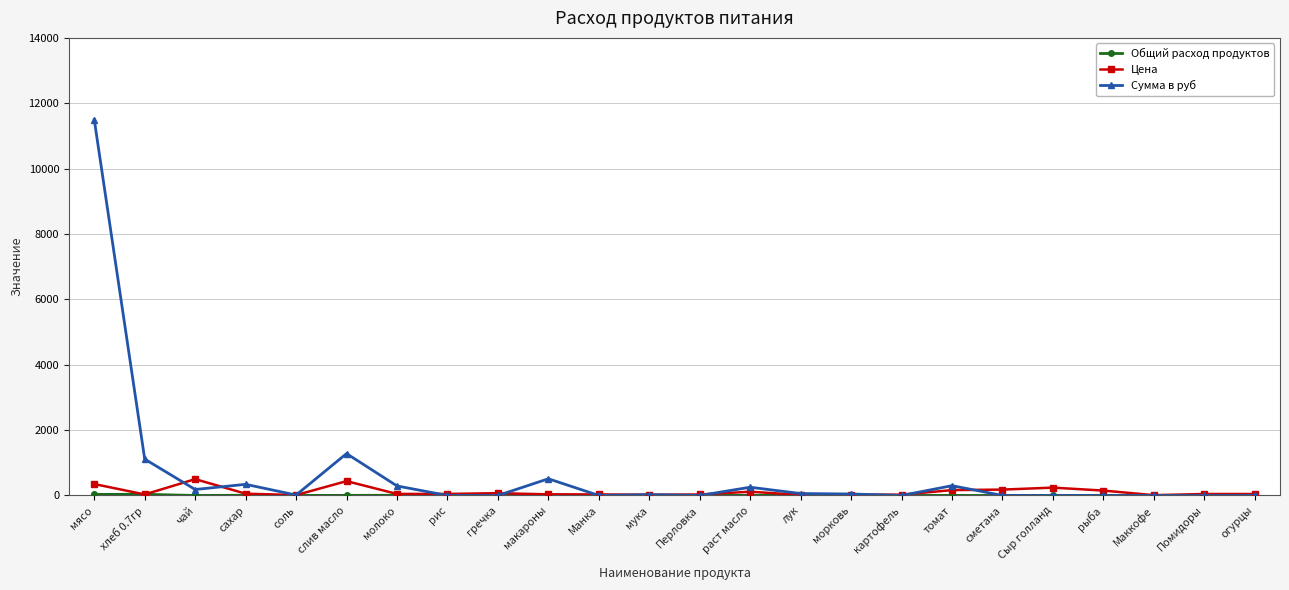

At which category is the sum across all series the highest?

мясо